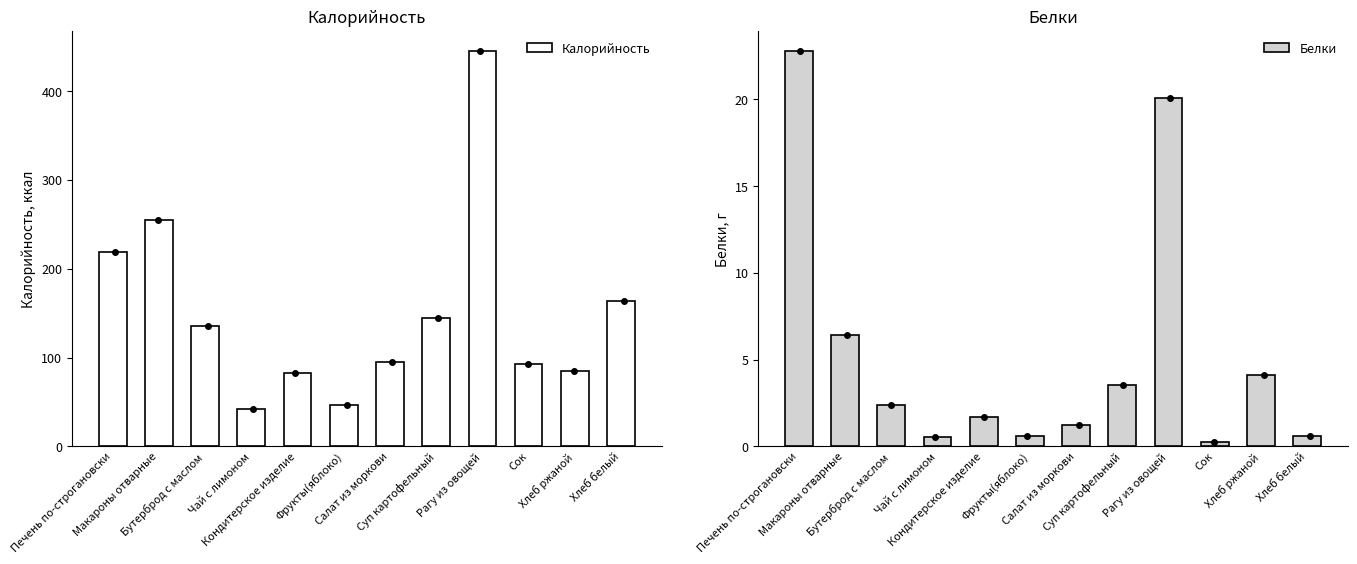

Which label corresponds to the smallest value in the chart?

Сок